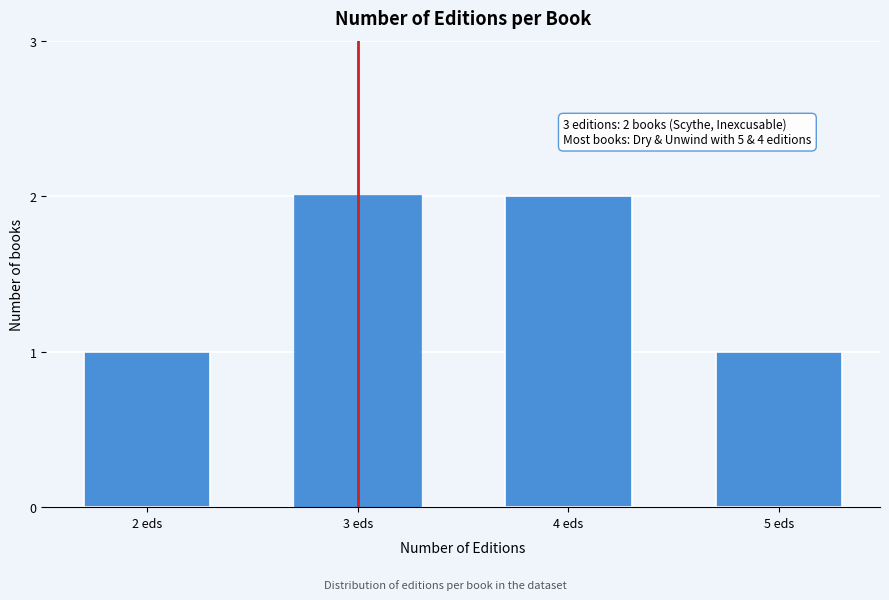

Reading left to right, list all the values displayed in this chart.

2 eds=1	3 eds=2	4 eds=2	5 eds=1